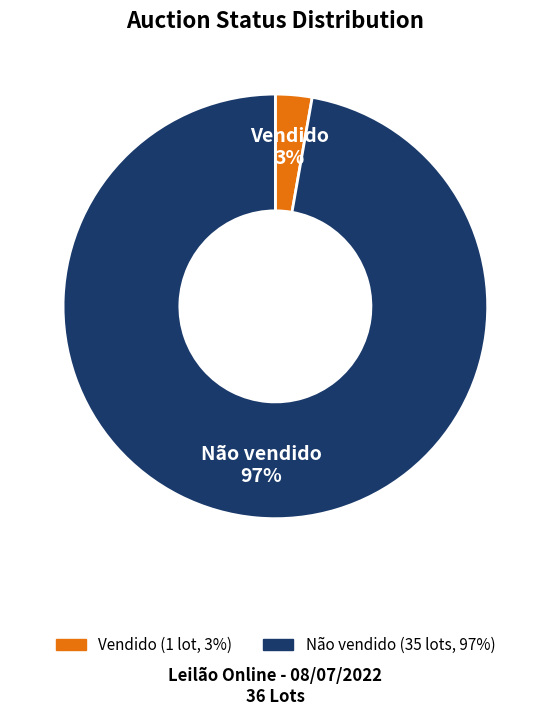

What percentage is the Não vendido slice, to the nearest percent?

97%